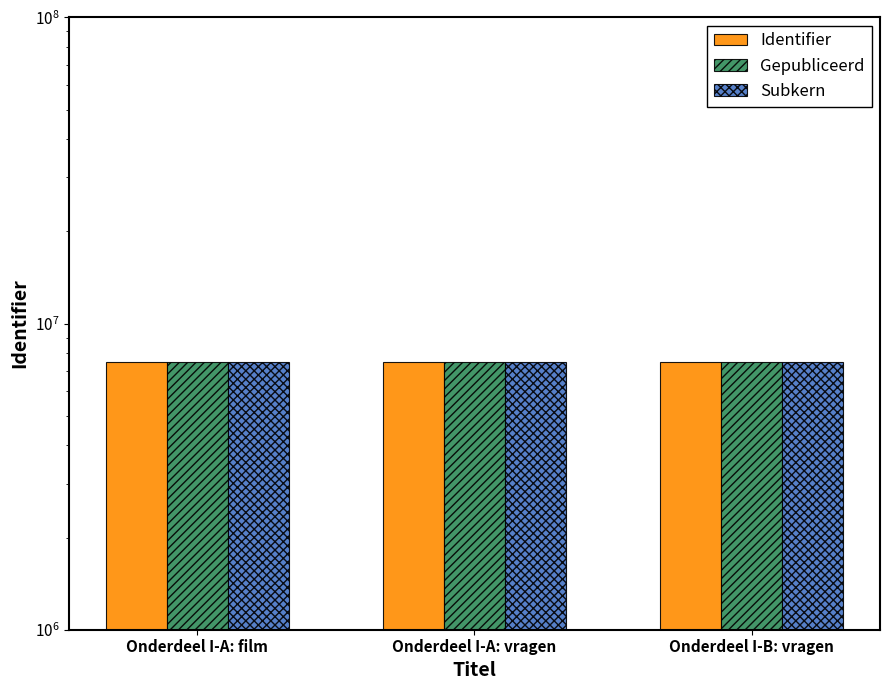

What is the smallest value displayed?

7508743